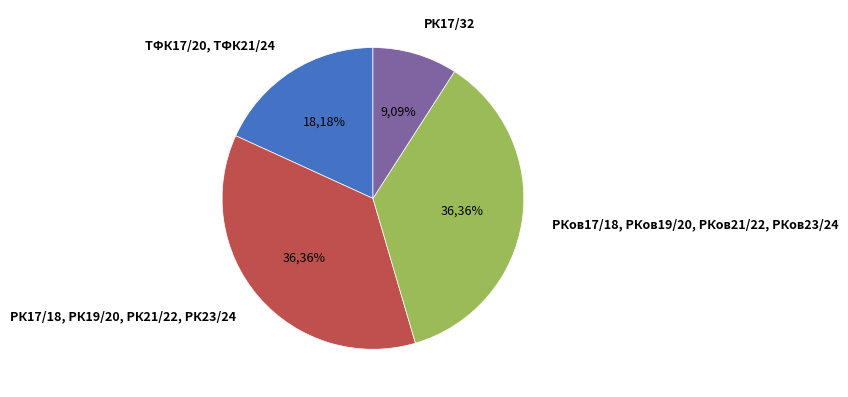

How many segments does this pie chart have?

4